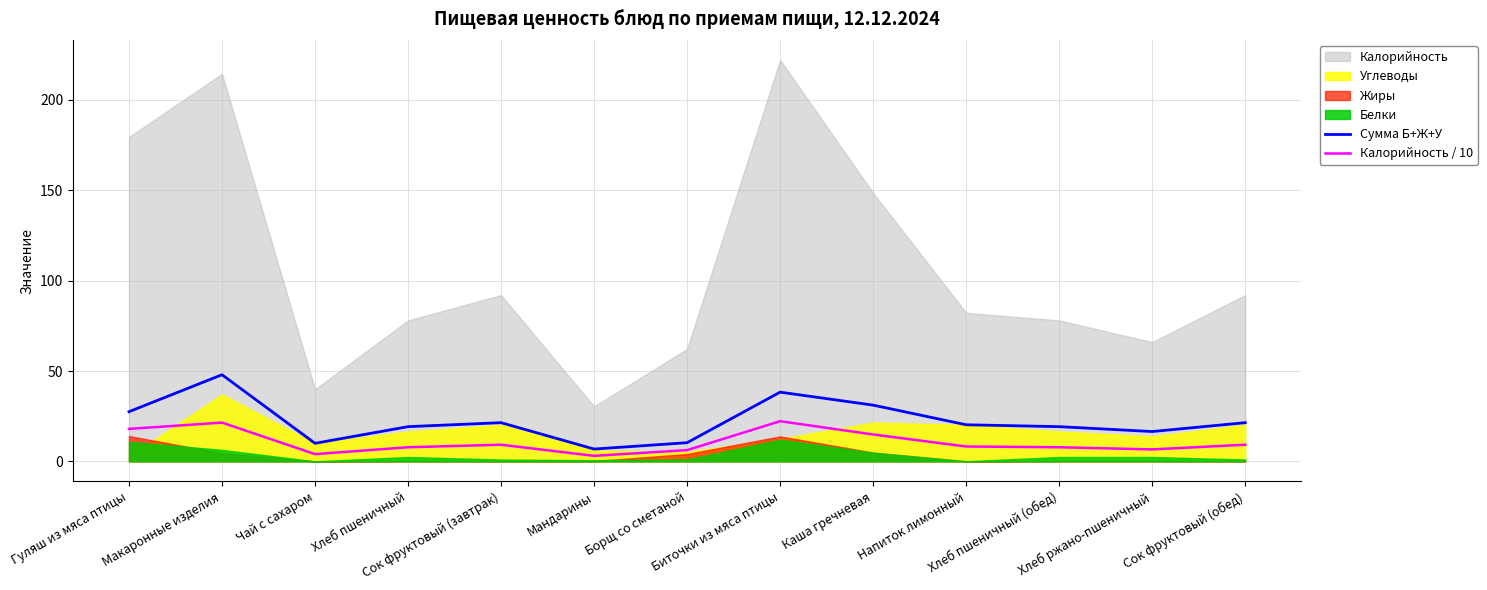

What is the value of the Калорийность / 10 point at the 3rd from the left?

4.0